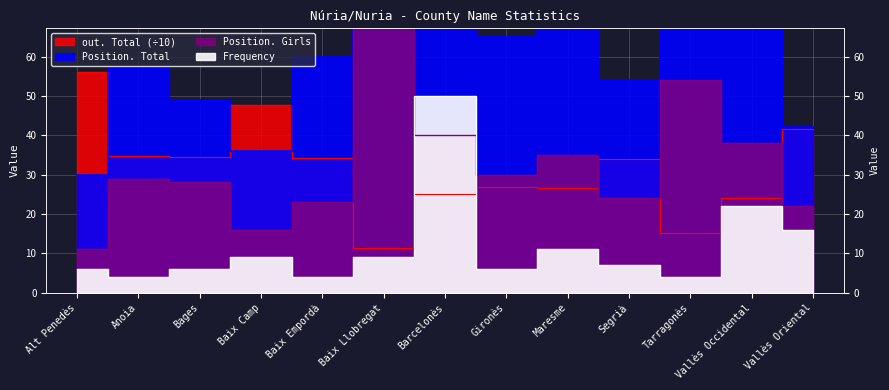

What is the difference between the maximum and minimum values in the Frequency series?

46.0